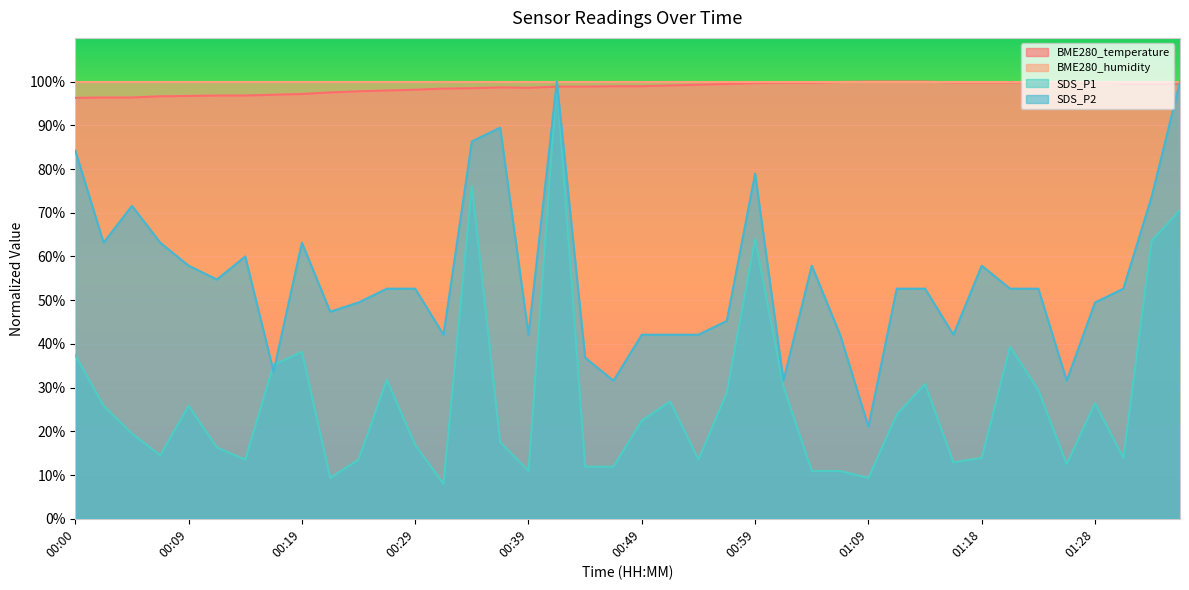

Where is the first local minimum for SDS_P2?

00:02